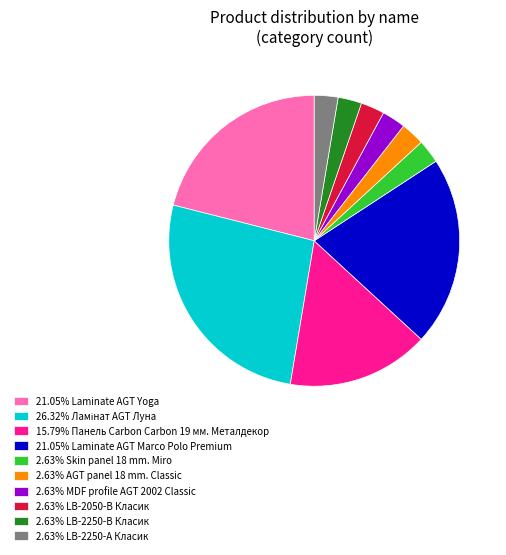

Does 2.63% LB-2250-А Класик represent more than half of the total?

No